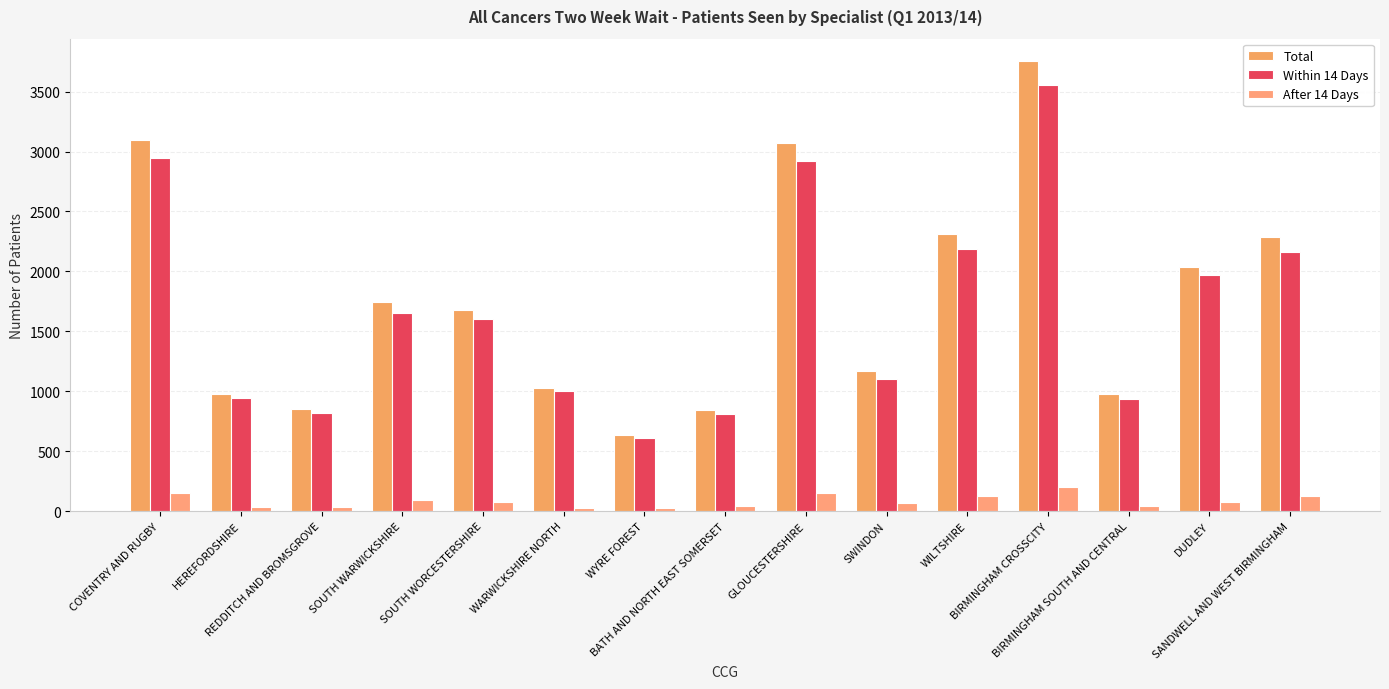

How many data points in Total are less than 1675?

7